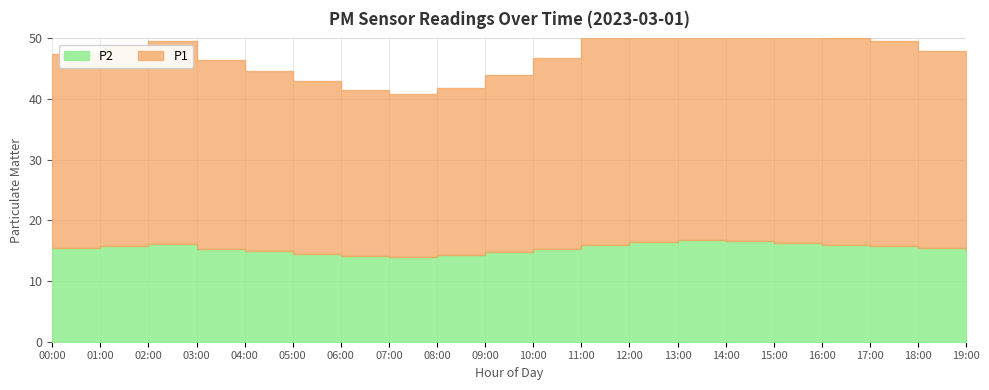

List the labels in order of P1 value, largest first.

13:00, 14:00, 12:00, 15:00, 11:00, 16:00, 17:00, 02:00, 01:00, 18:00, 00:00, 19:00, 10:00, 03:00, 04:00, 09:00, 05:00, 08:00, 06:00, 07:00